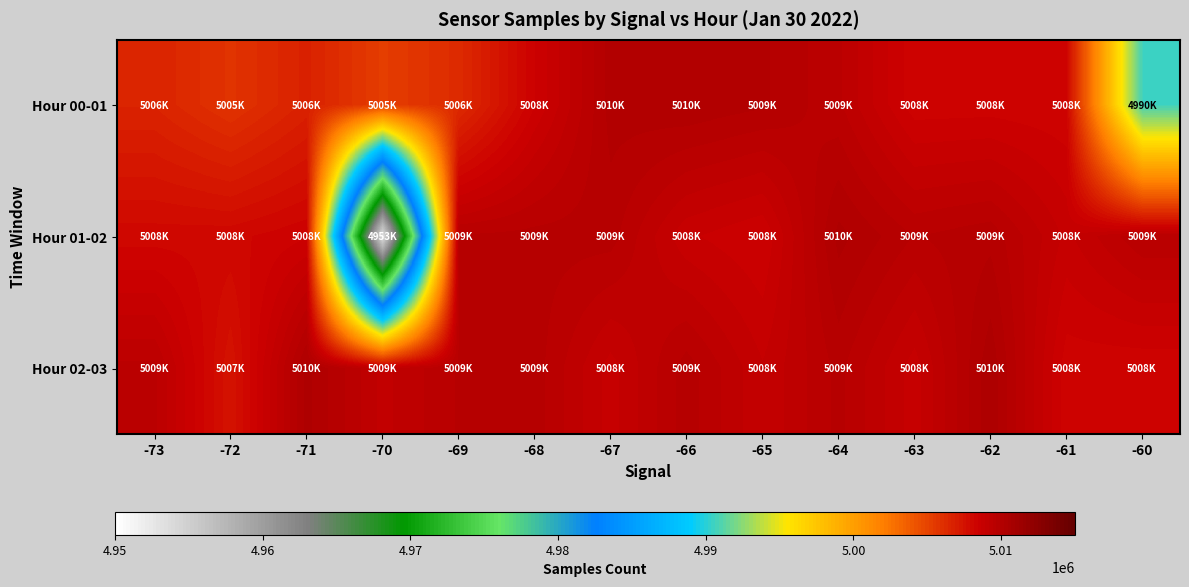

How many series are shown in this chart?

3